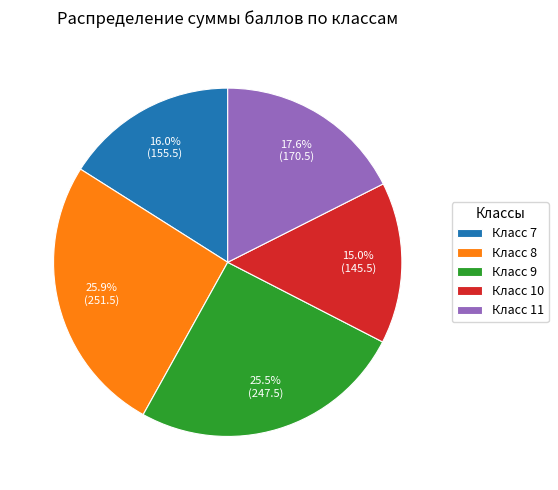

Which category has the smallest portion of the pie?

Класс 10